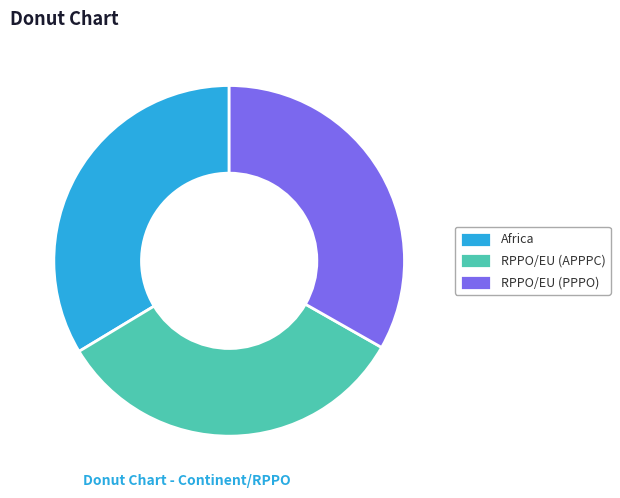

Which has a higher value, RPPO/EU (APPPC) or Africa?

Africa